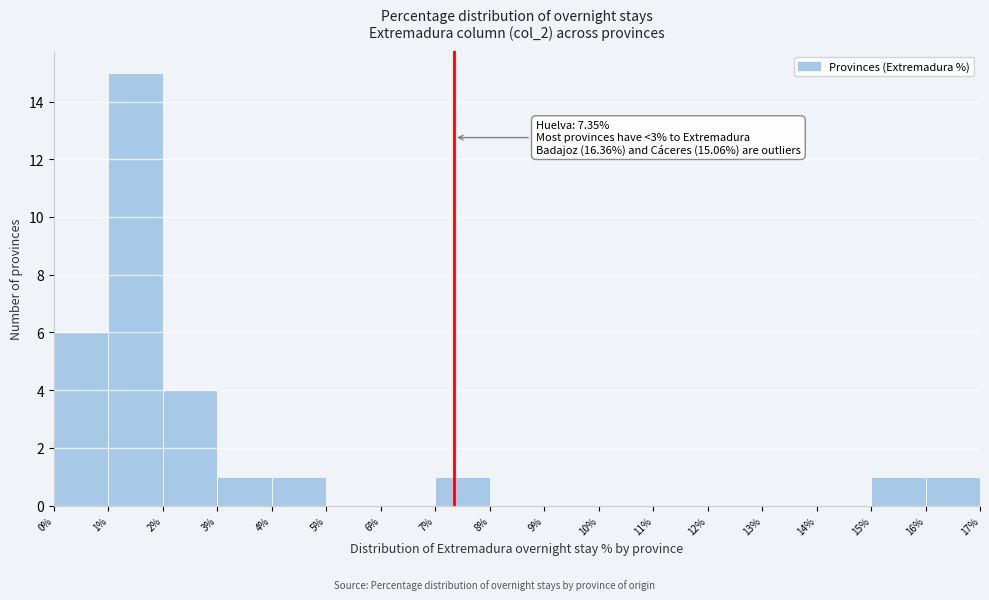

Which range on the x-axis has the tallest bar?

1% to 2%